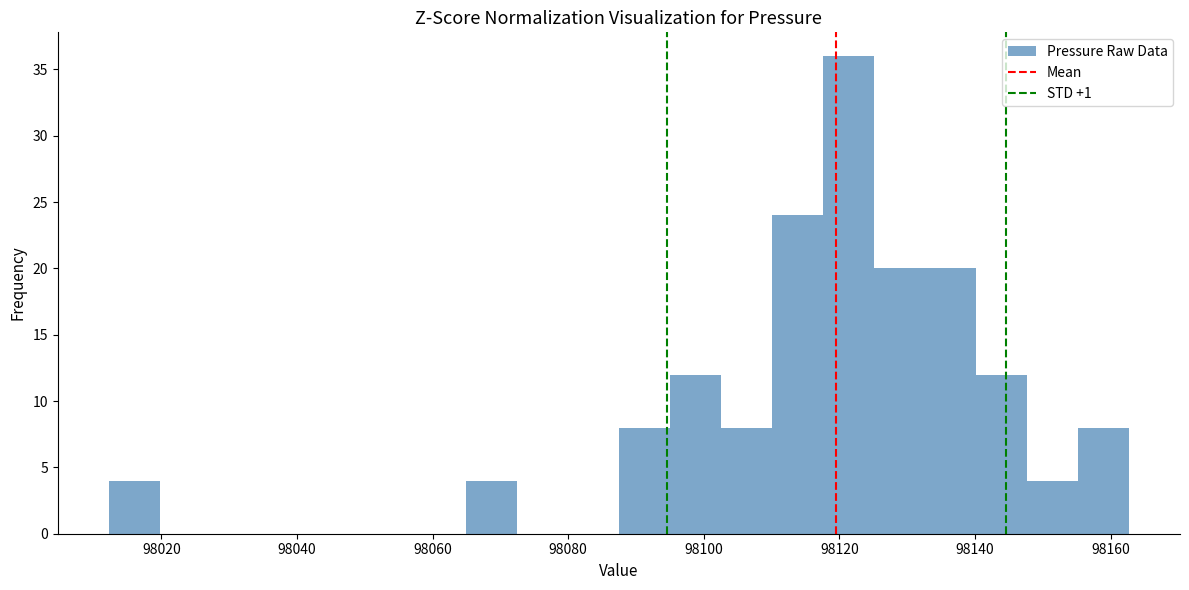

Read against the x-axis, roughly where is the centre of the tallest bar?

98122